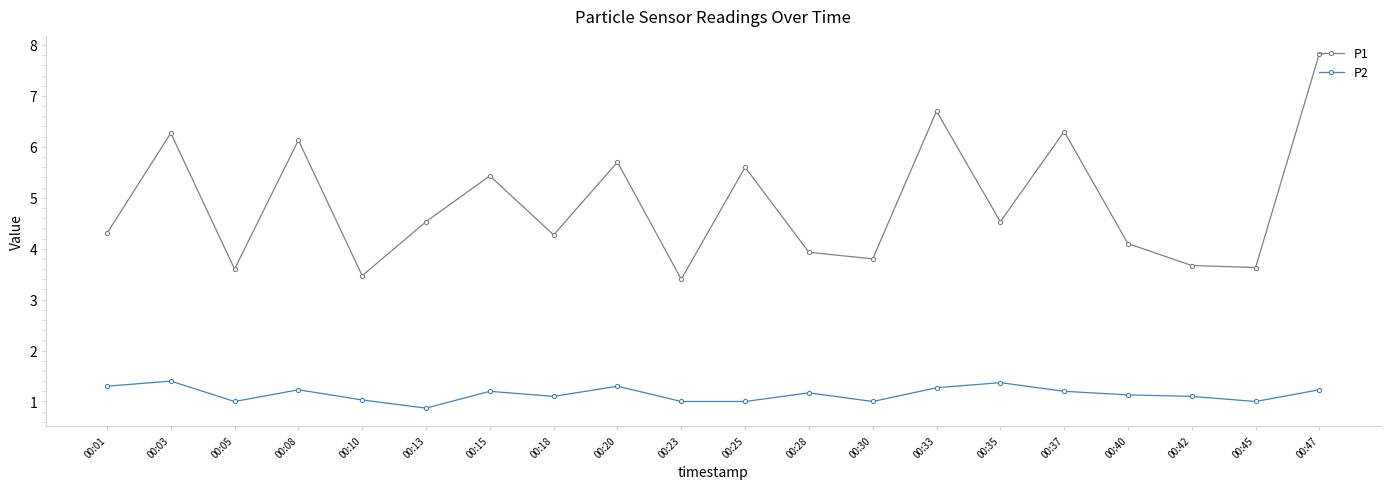

Is it true that P1 equals 5.6 at 00:25?

True